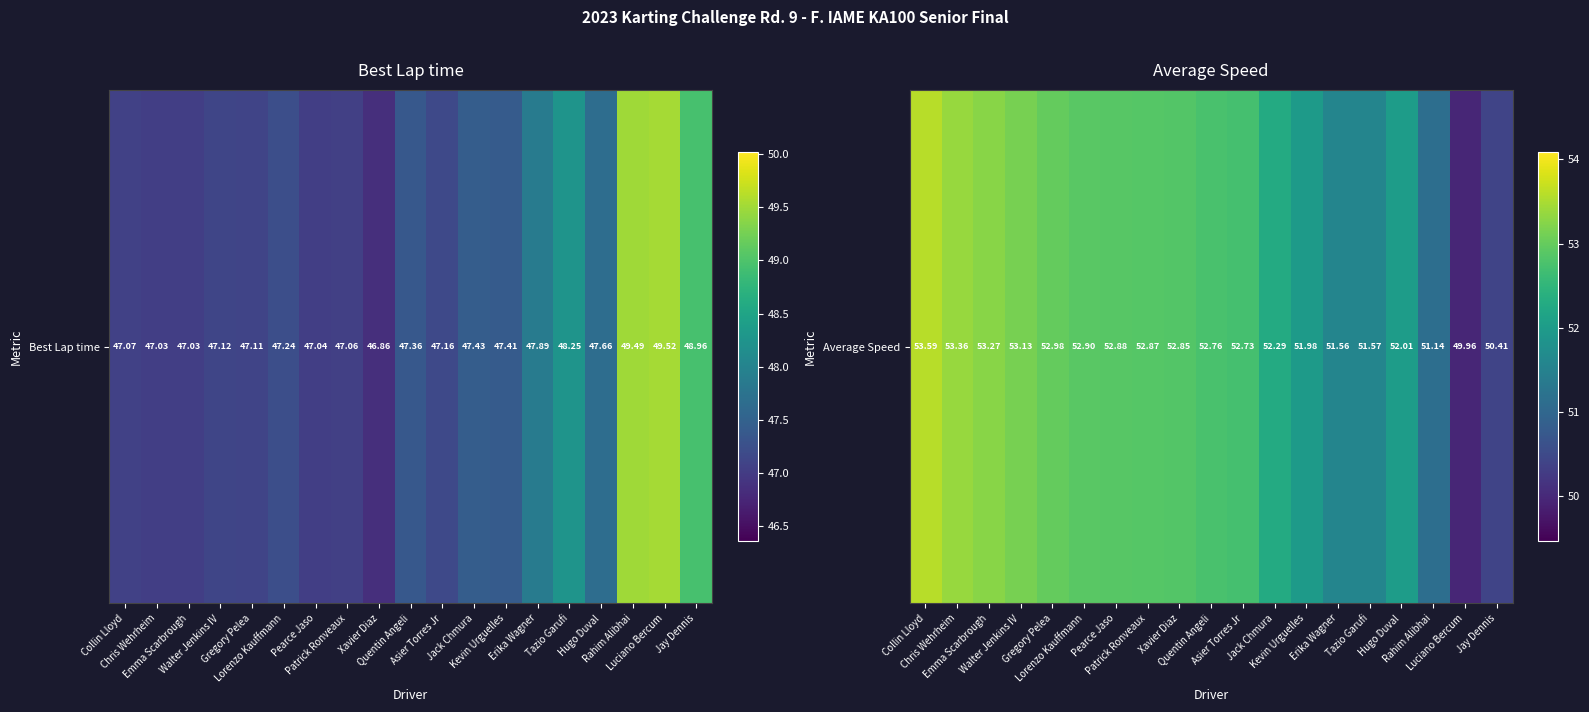

What is the ratio of the value at Walter Jenkins IV to the value at Emma Scarbrough?

1.0